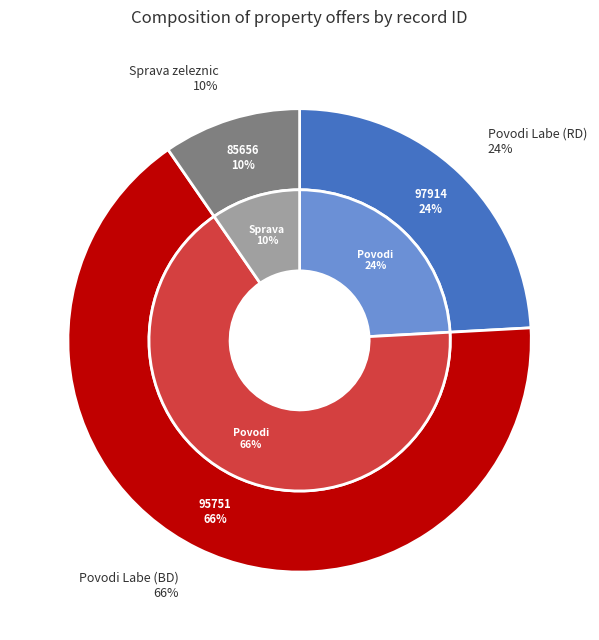

What is the ratio of the value at 85656 to the value at 97914?

0.4